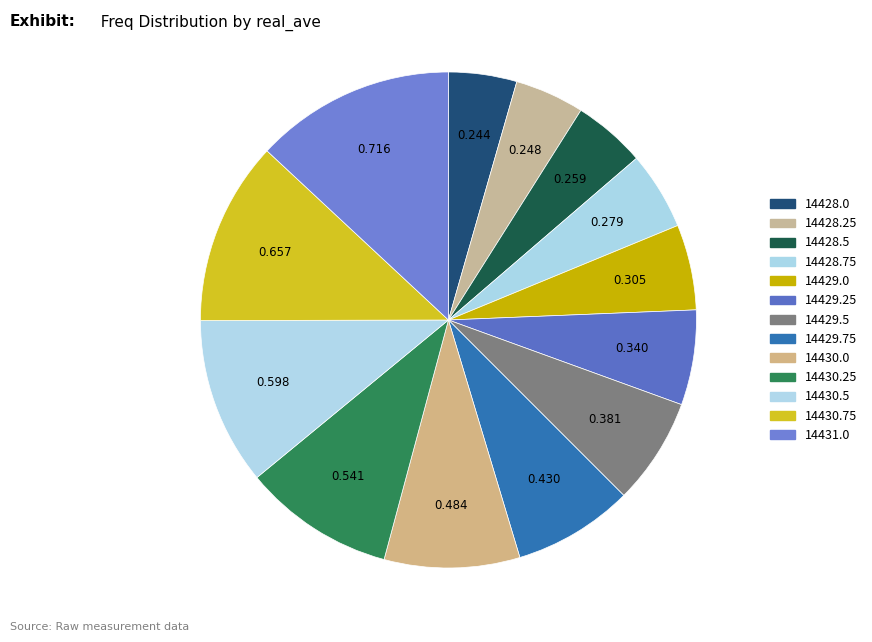

What is the largest slice in the pie chart?

14431.0